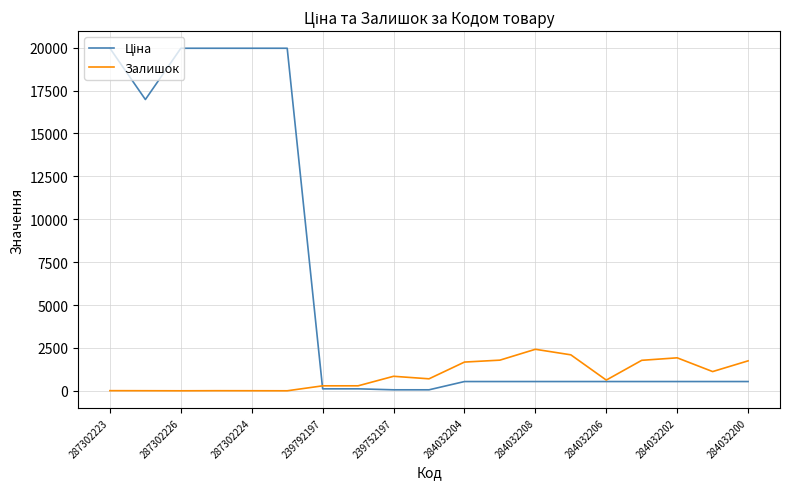

What is the value of the Залишок point at the 7th from the left?

289.0